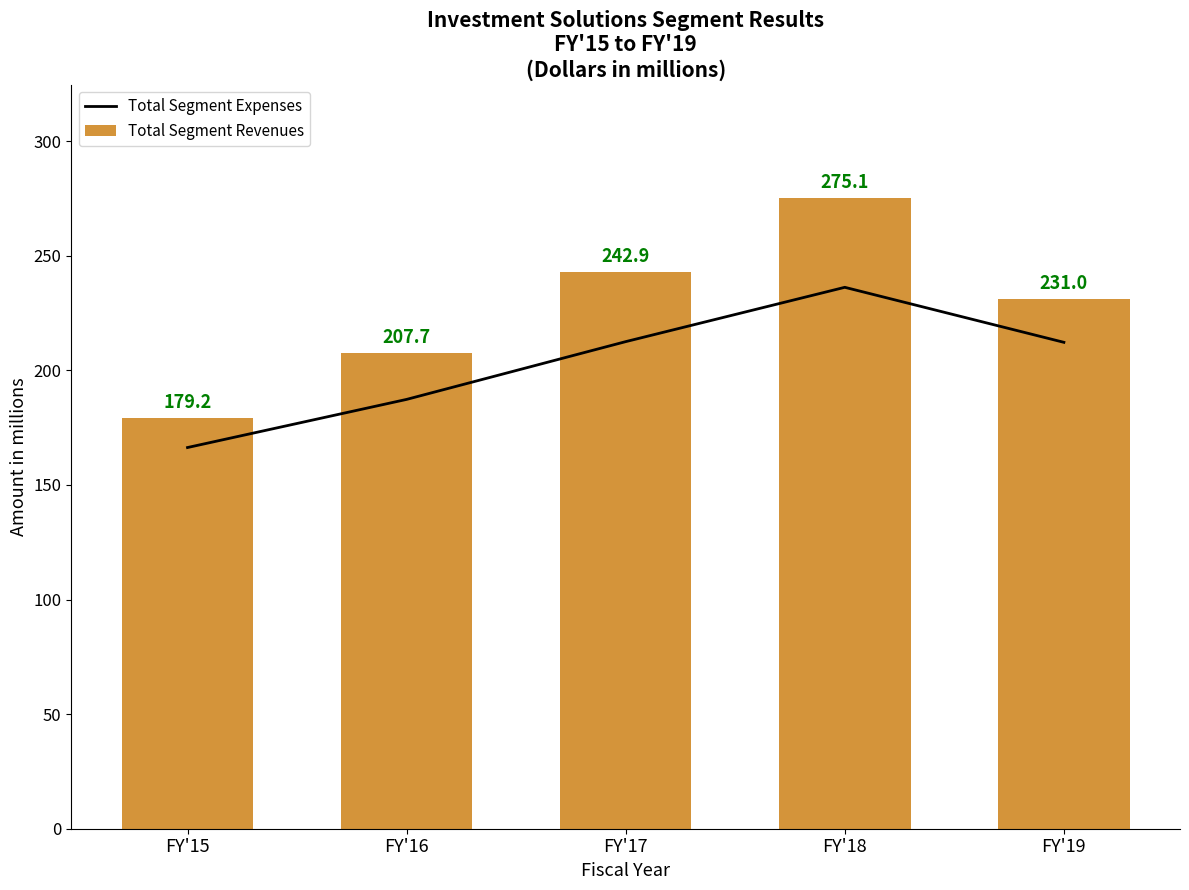

How many data points does each series have?

5